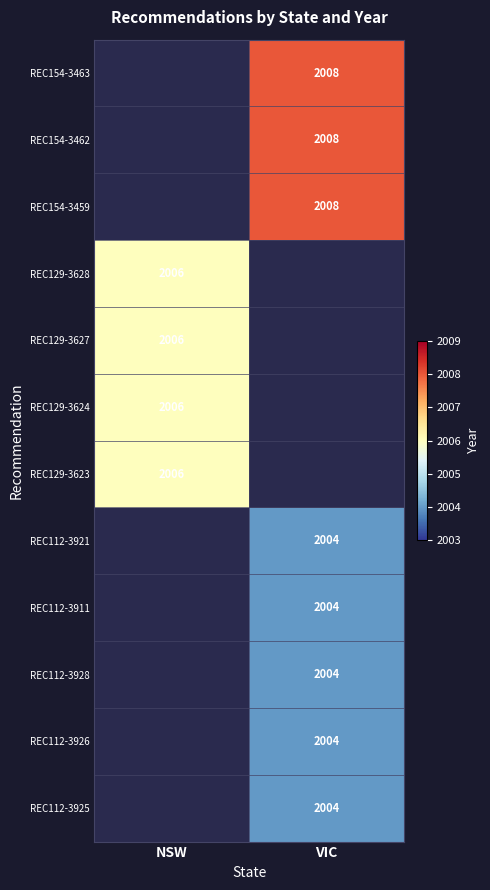

True or false: REC112-3925 has a value of 2960 at VIC.

False